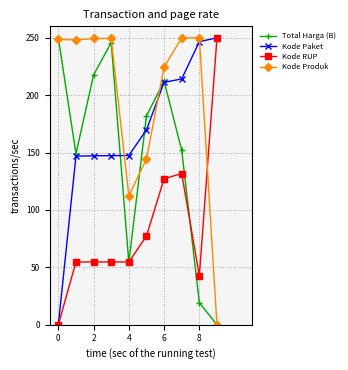

Which series ends up on top after the final intersection of Kode Produk and Kode RUP?

Kode RUP